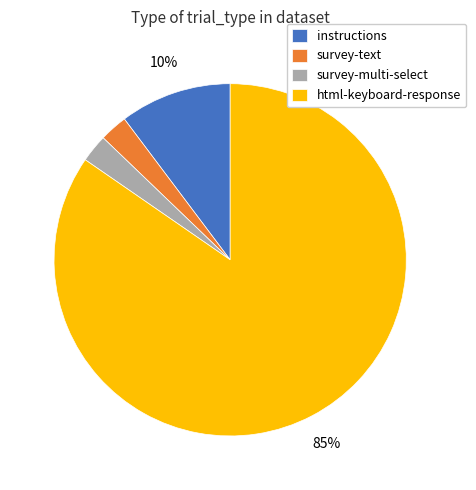

To the nearest percent, what percentage of the pie is instructions?

10%